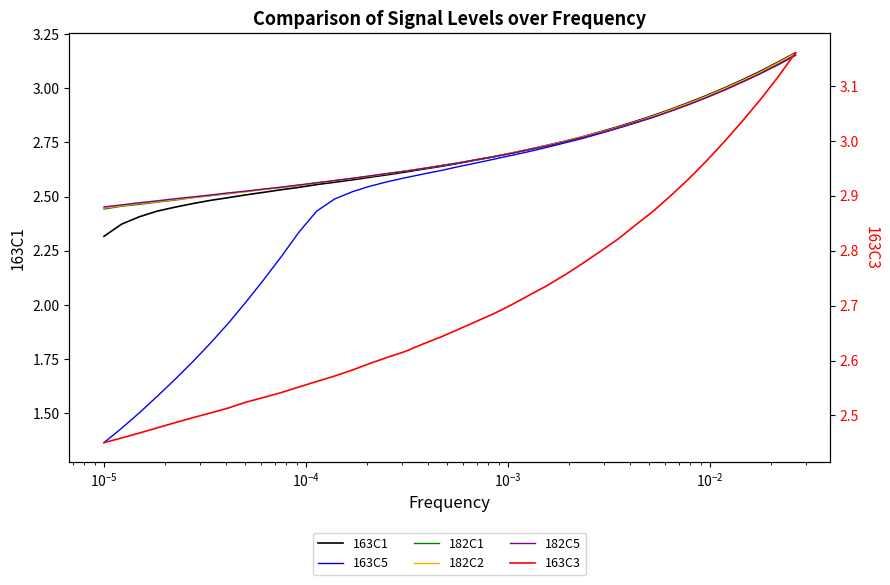

How many lines are shown in the chart?

6